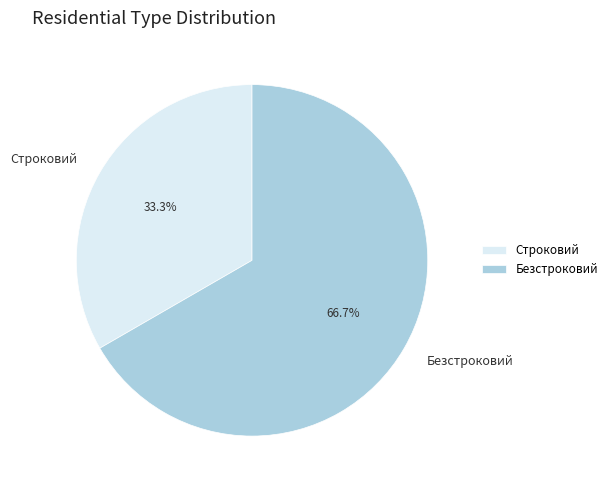

Is Безстроковий the majority of the pie?

Yes